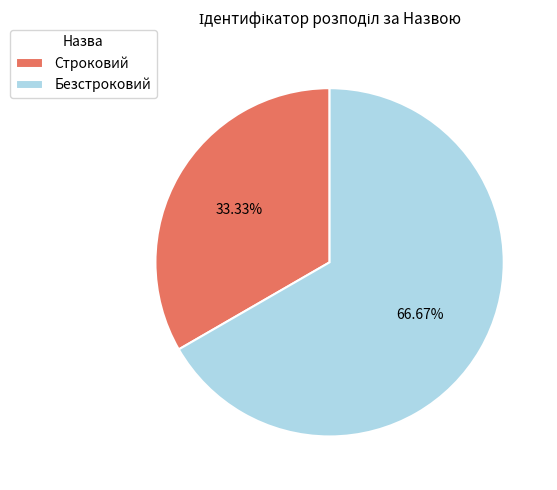

To the nearest percent, what is the difference between the largest and smallest slice percentages?

33%